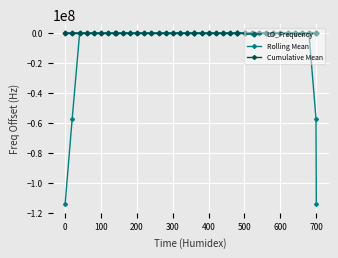

What is the maximum value shown in the chart?

3.1